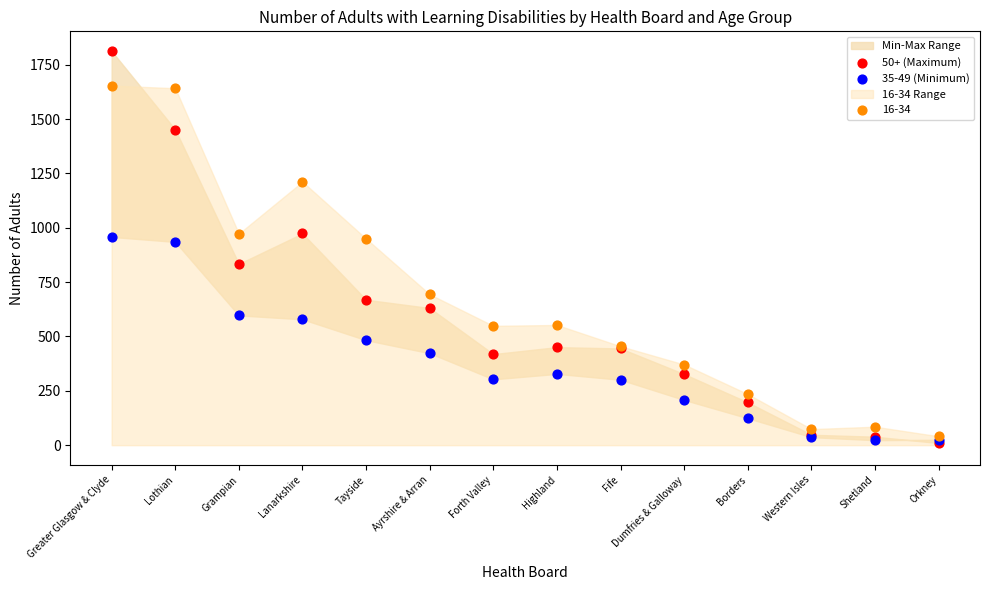

Which series contains the highest Y value?

50+ (Maximum)